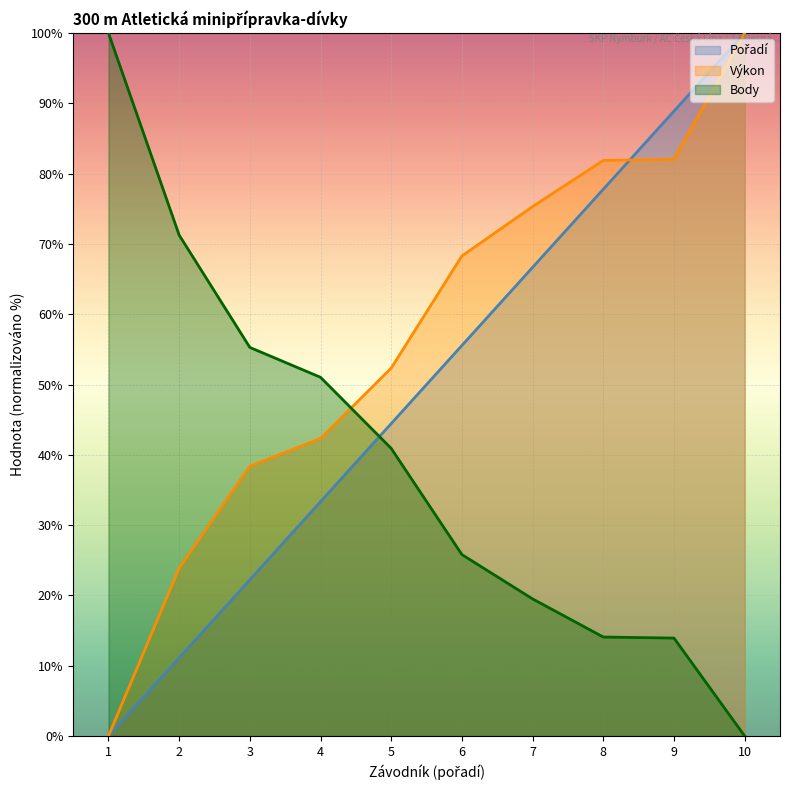

What is the difference between the highest and lowest values at 7?

55.8